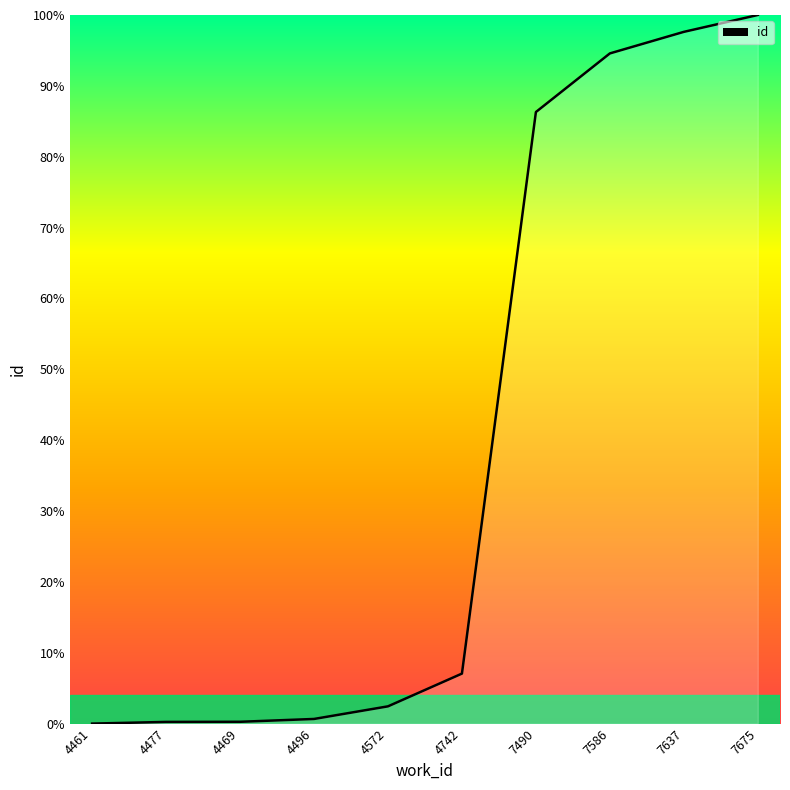

Which label corresponds to the largest value in the chart?

7675